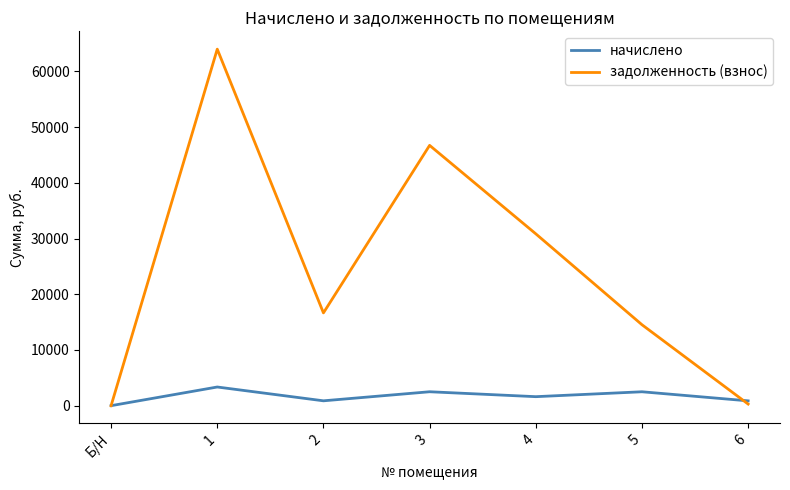

Rank the series by their average value, from lowest to highest.

начислено, задолженность (взнос)